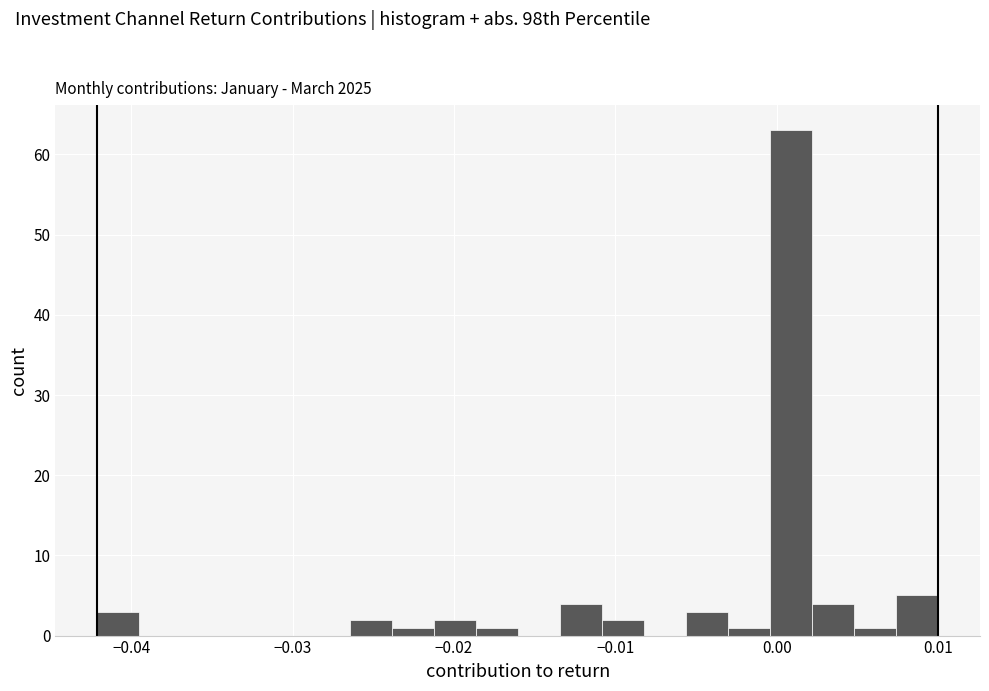

Read against the x-axis, roughly where is the centre of the tallest bar?

0.001